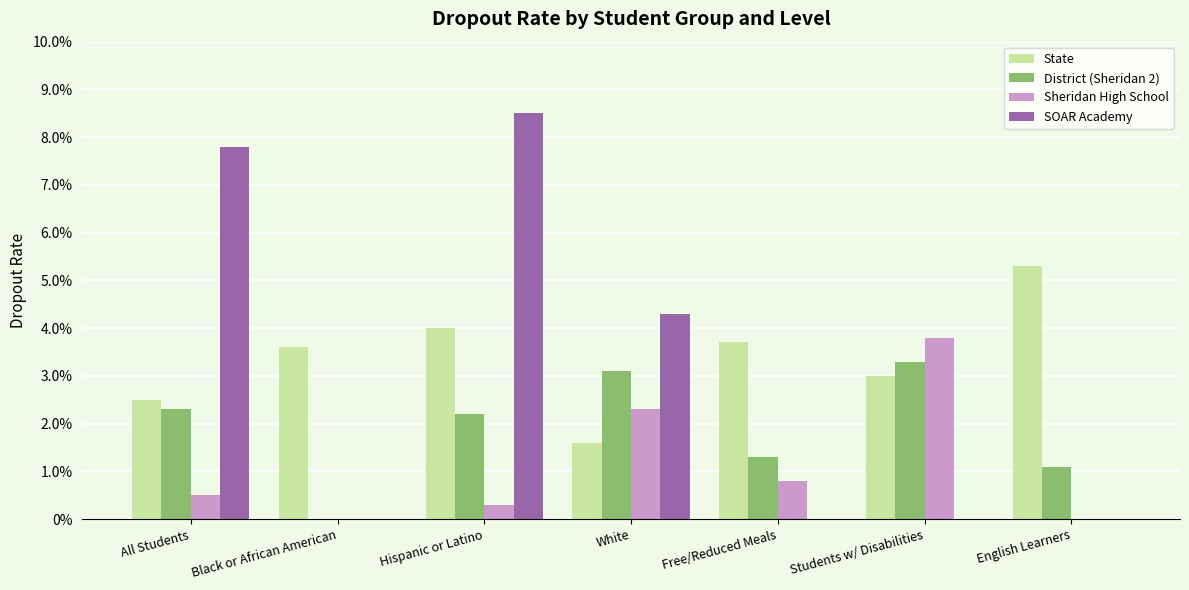

Rank the series at Students w/ Disabilities from lowest to highest value.

SOAR Academy, State, District (Sheridan 2), Sheridan High School